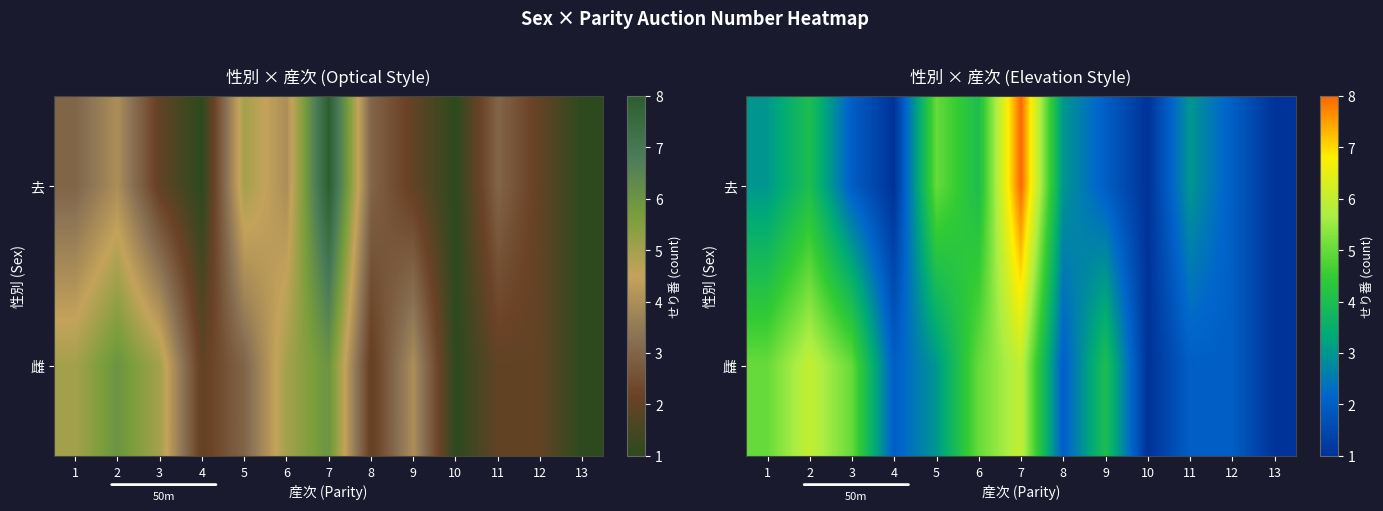

True or false: 雌 has a value of 1 at 13.

False